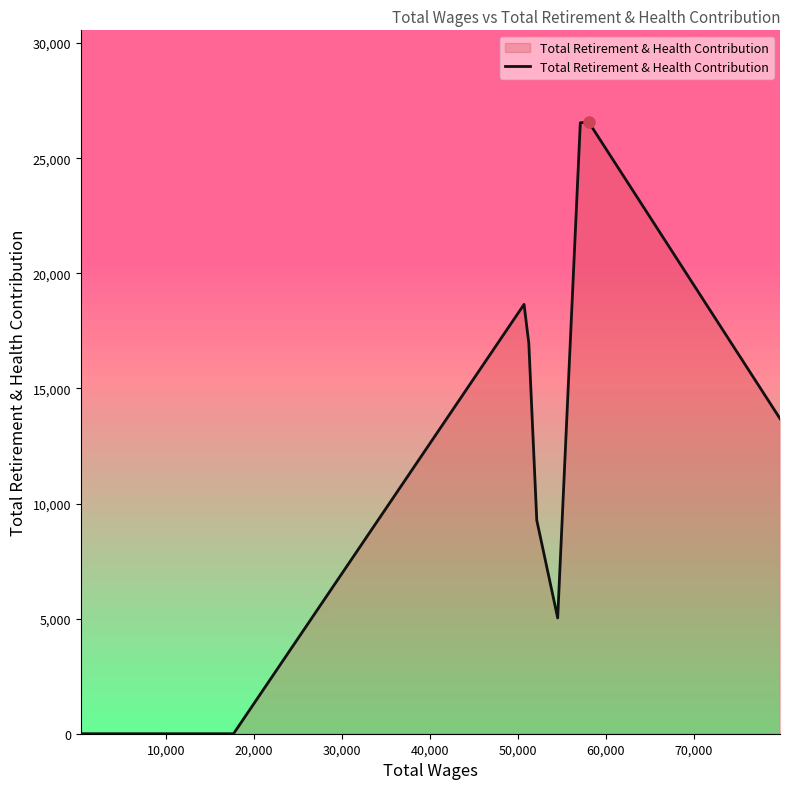

What is the difference between the maximum and minimum values?

26570